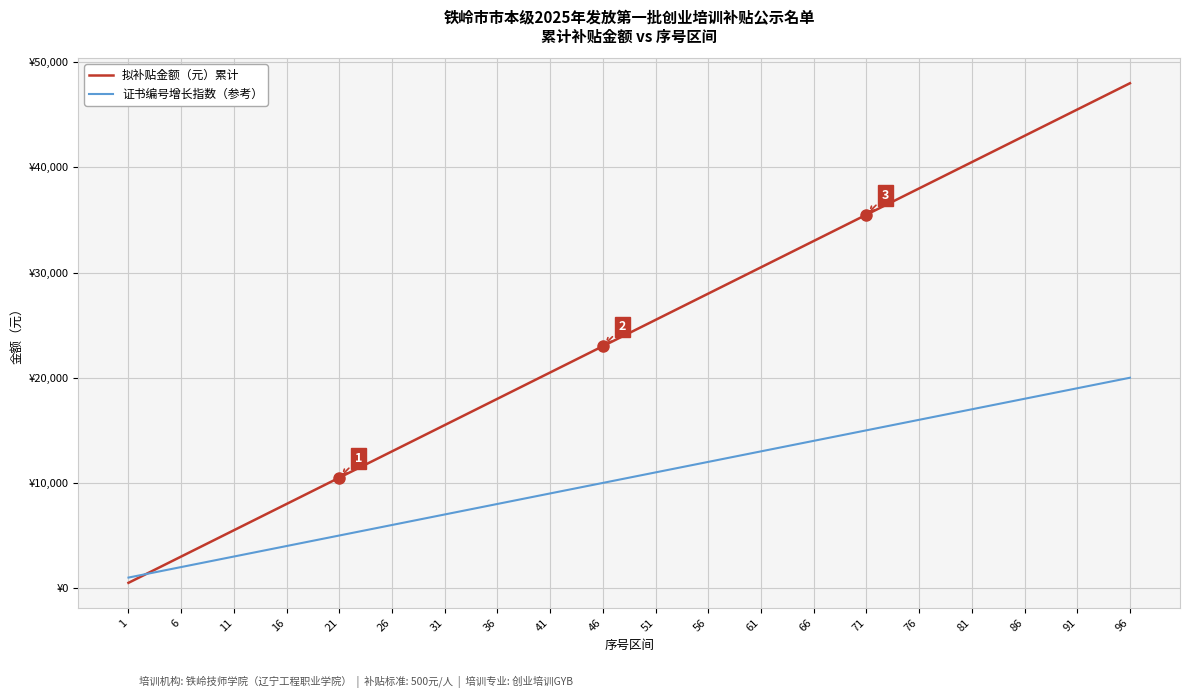

Is the value of 拟补贴金额（元）累计 at 66 greater than the value of 证书编号增长指数（参考） at 41?

Yes